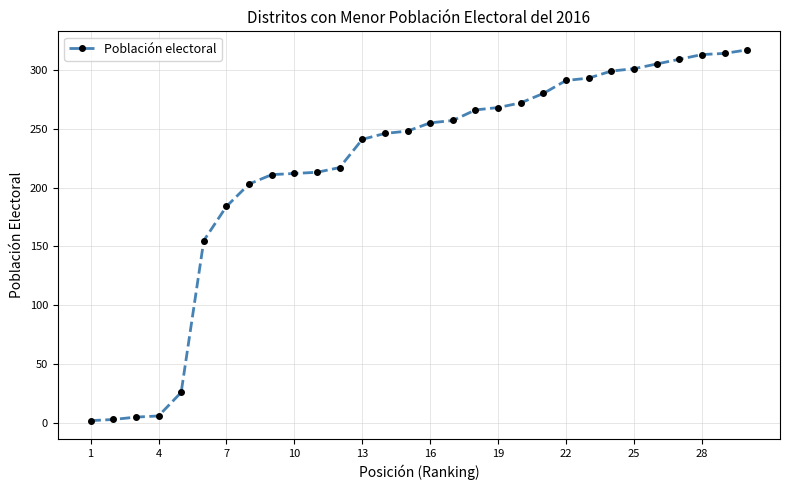

What is the maximum value shown in the chart?

317